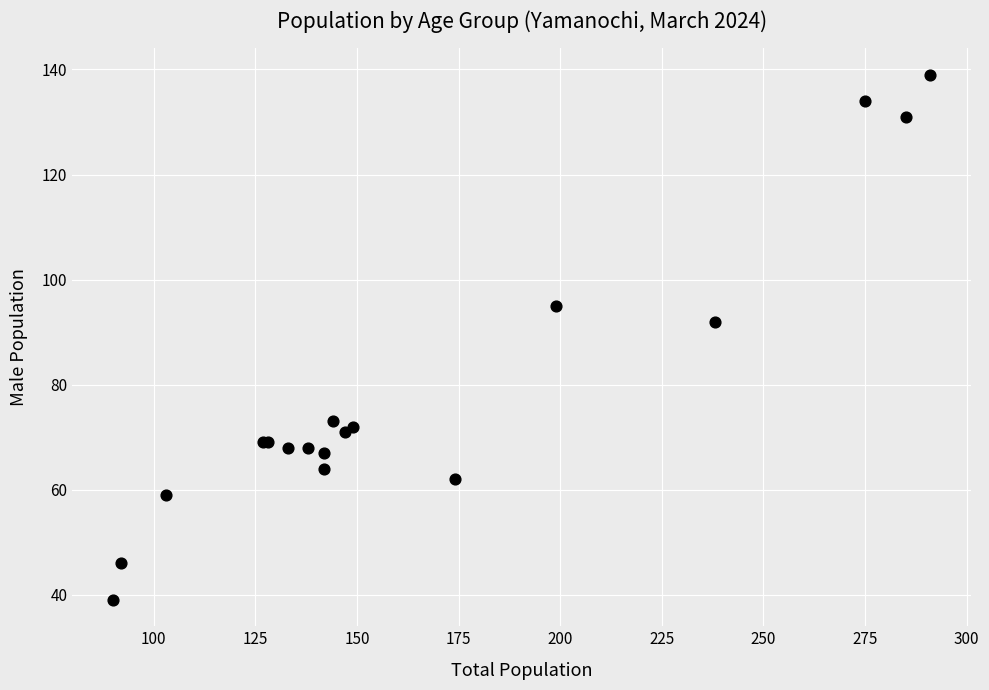

What Y value in the scatter plot is closest to 89?

92